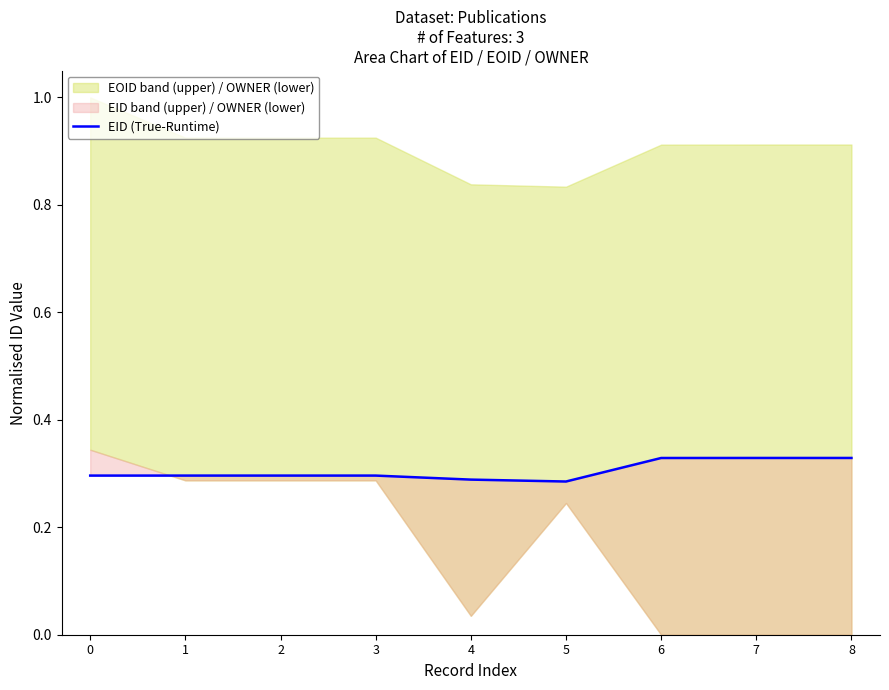

How many lines are shown in the chart?

1